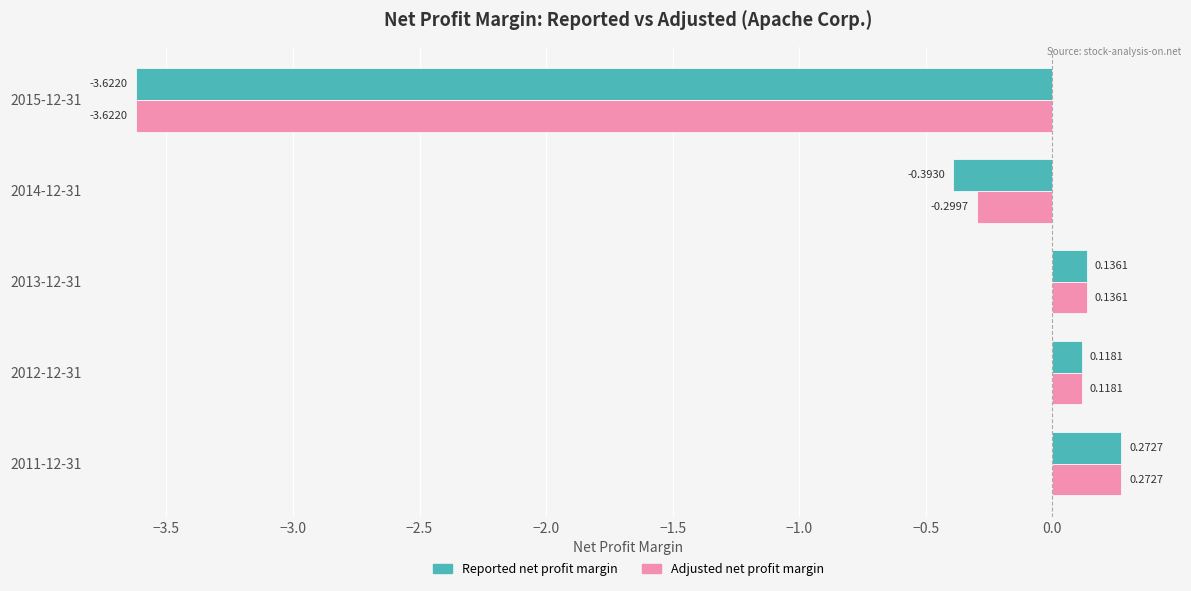

Which category has the lowest value across all series?

2015-12-31